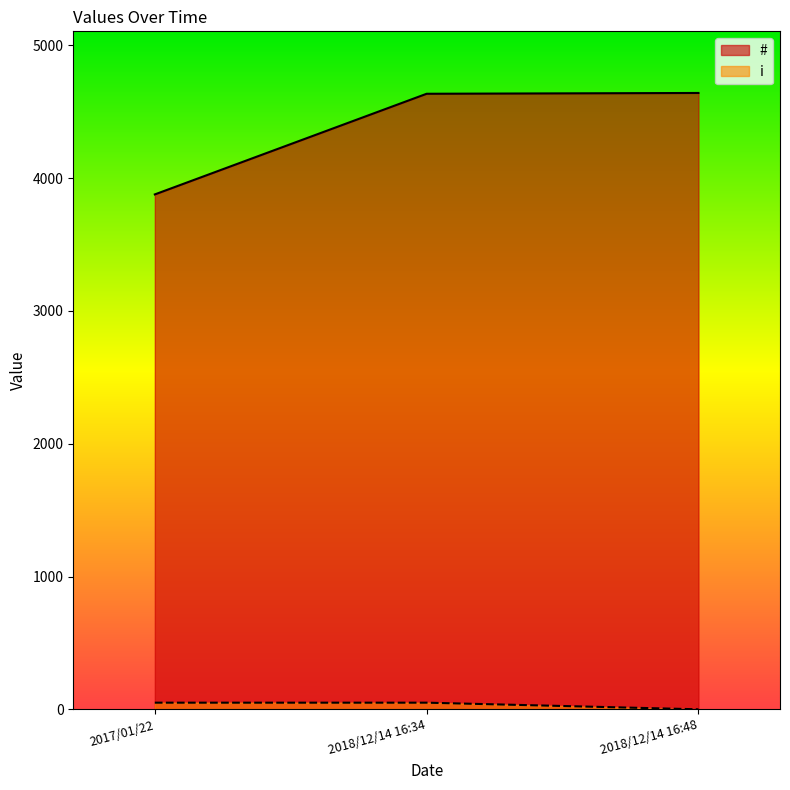

How many categories are shown in the chart?

3